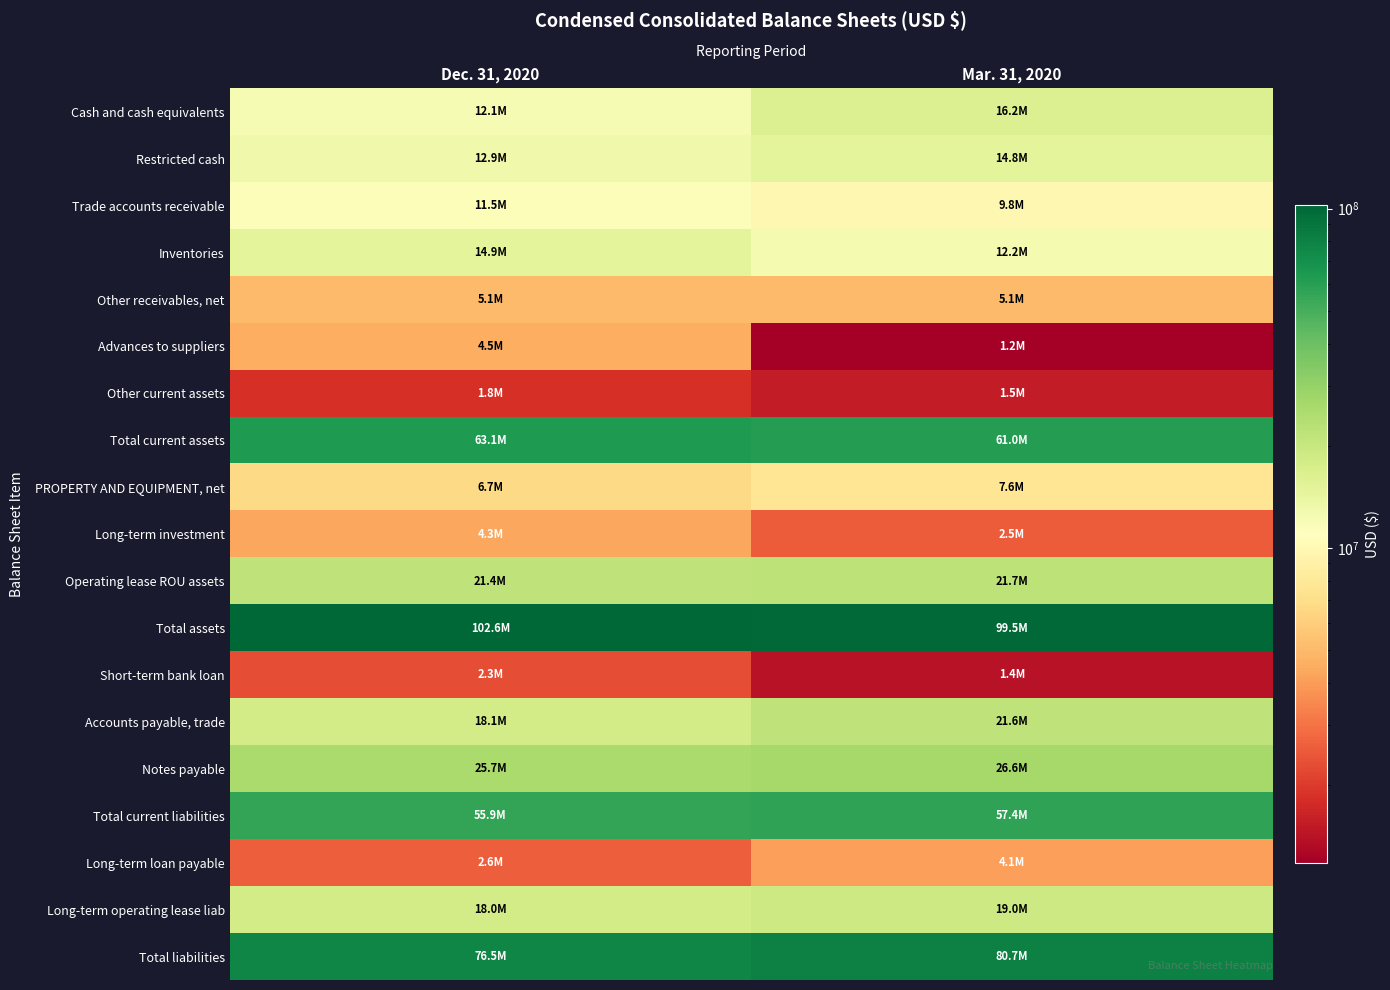

Which category has the highest value across all series?

Dec. 31, 2020